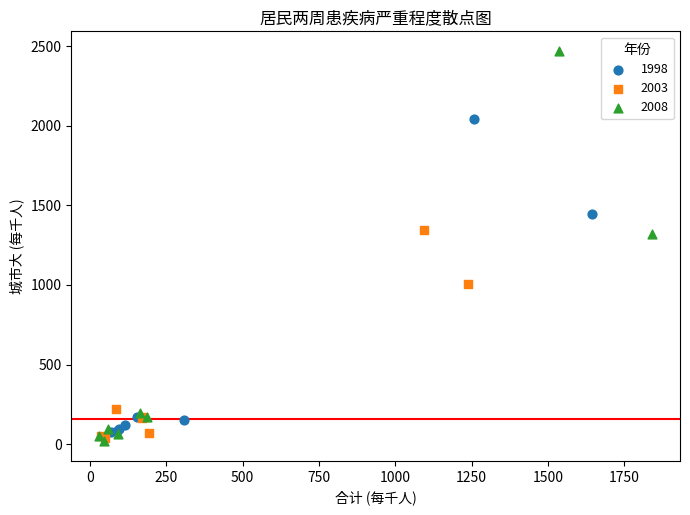

What are all the series names shown in the legend?

1998, 2003, 2008